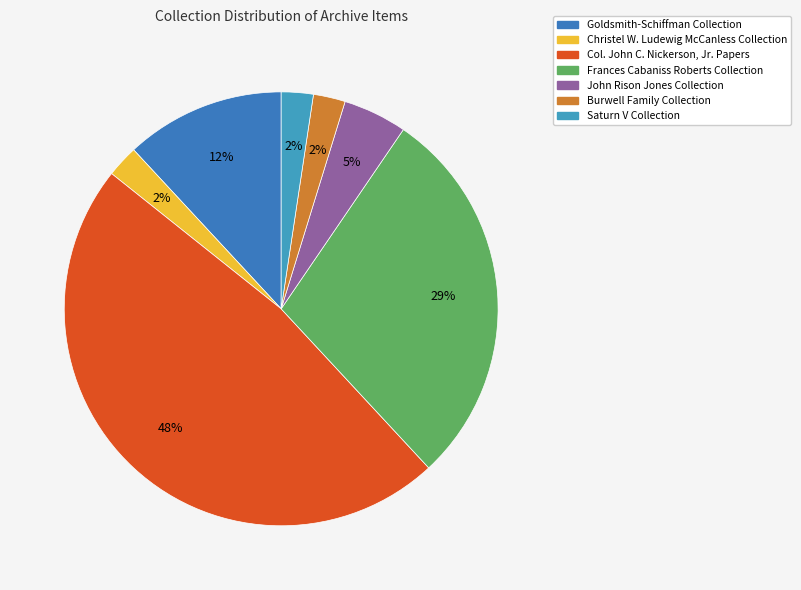

Is the sum of Goldsmith-Schiffman Collection and John Rison Jones Collection greater than half?

No